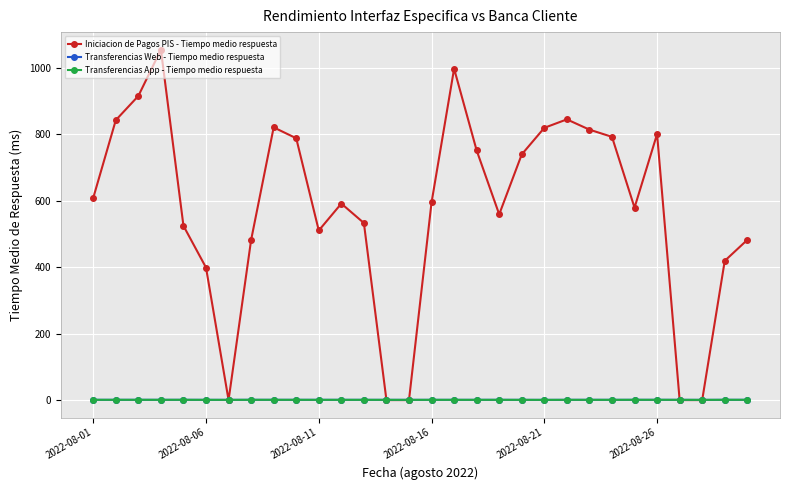

What is the maximum value shown in the chart?

1053.9